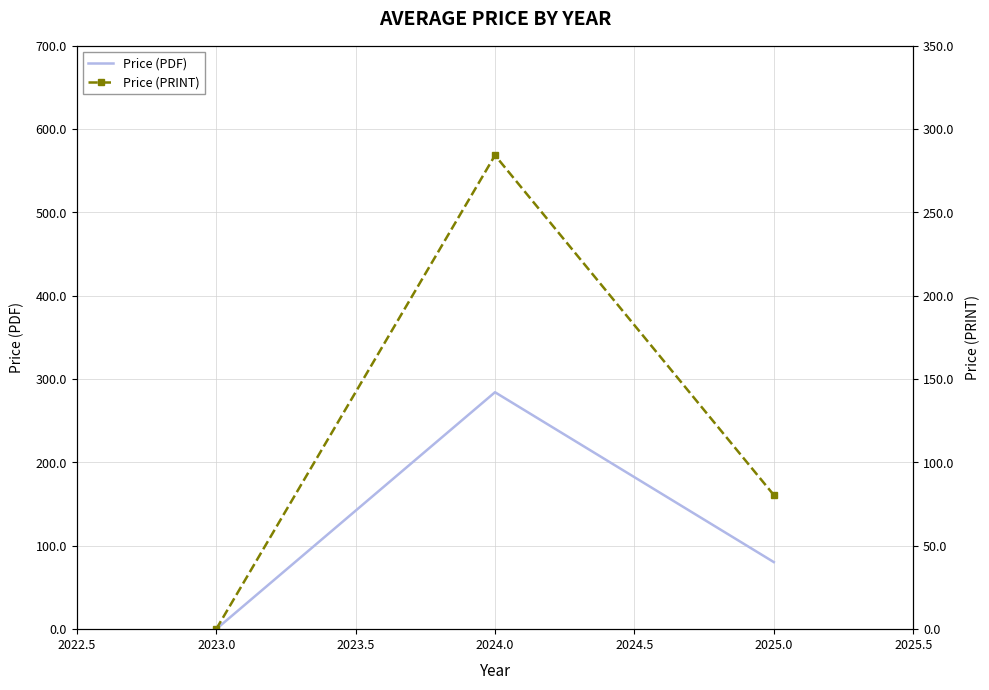

What is the sum of the Price (PDF) values at 2024.0 and 2025.0?

364.8